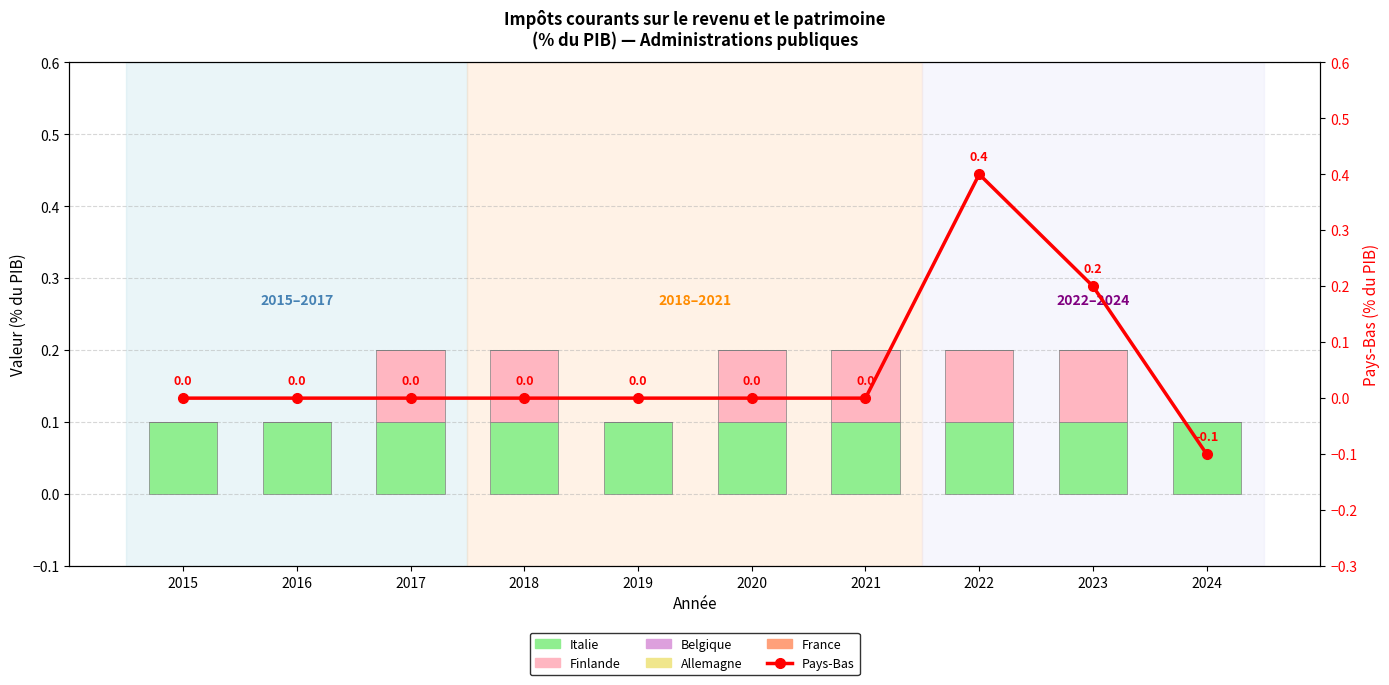

Is it true that Finlande equals 0.1 at 2018?

True